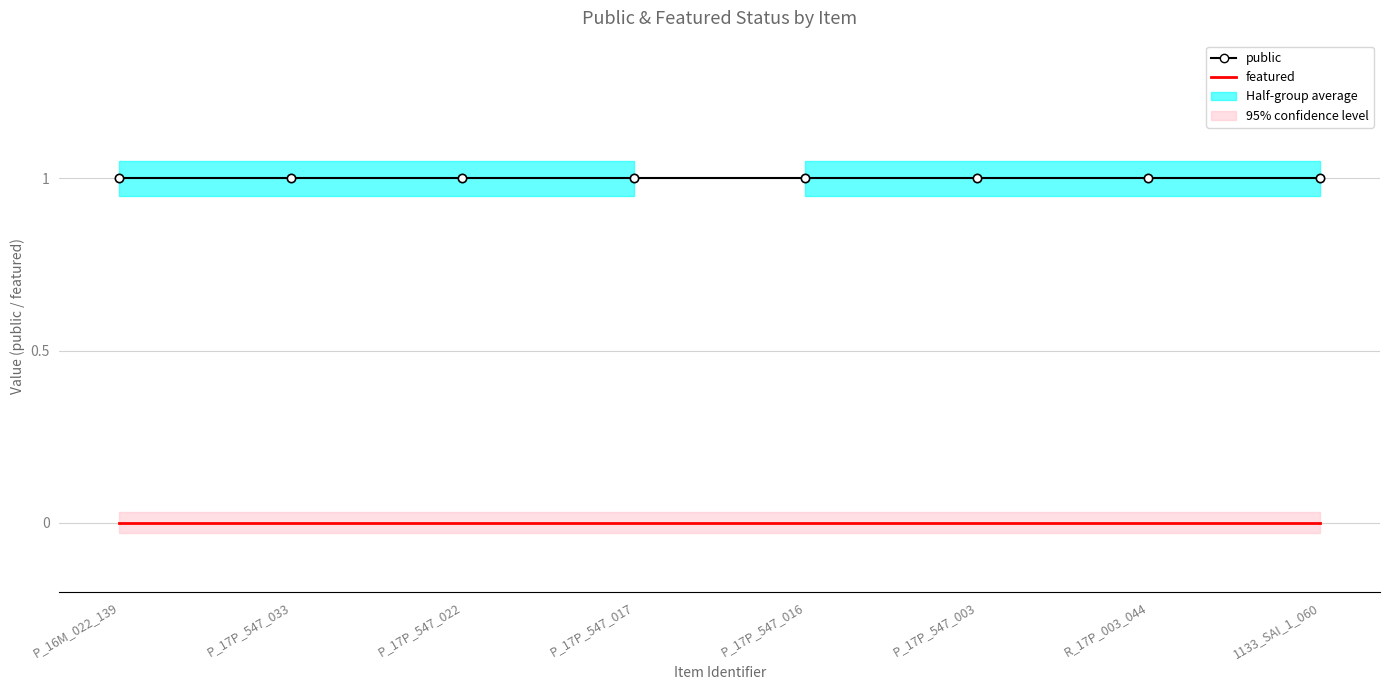

Rank the series by their average value, from highest to lowest.

public, featured